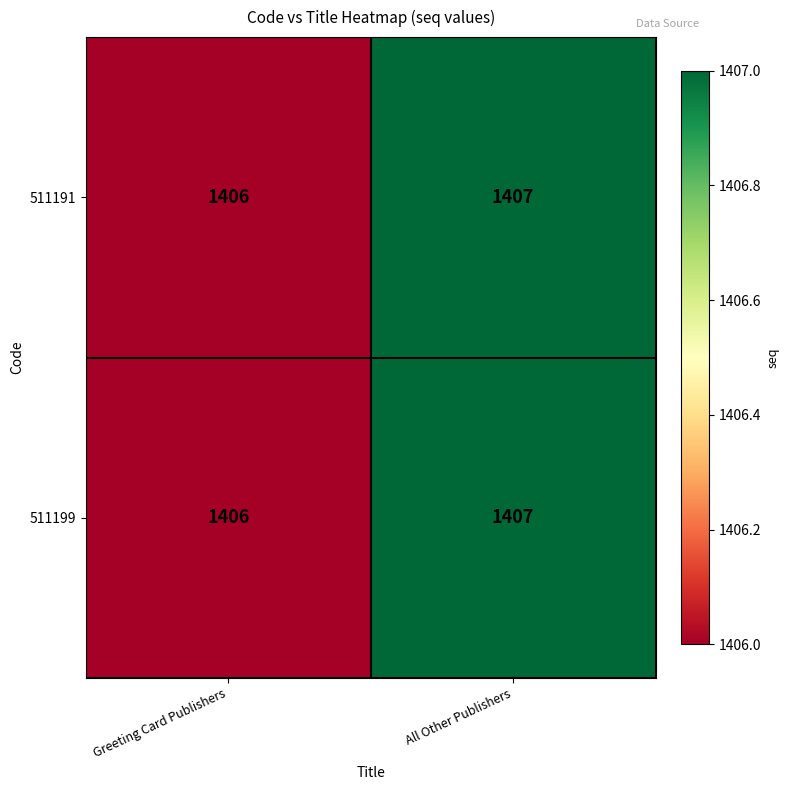

At which label does 511199 reach its peak?

All Other Publishers